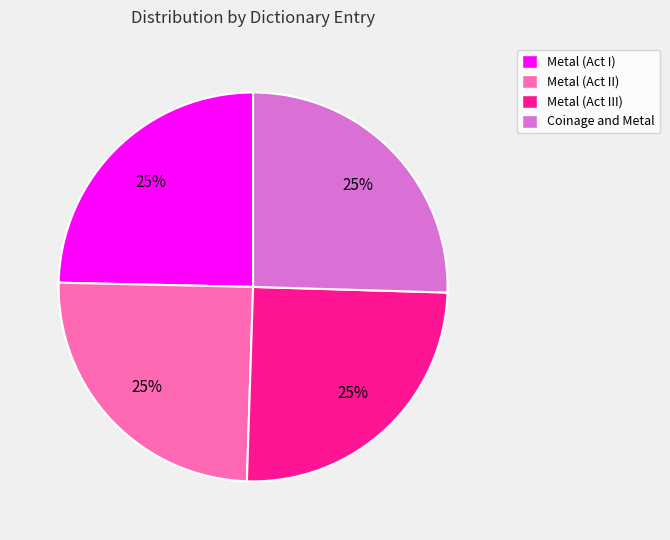

The Metal (Act II) slice represents 37% of the pie. True or false?

False